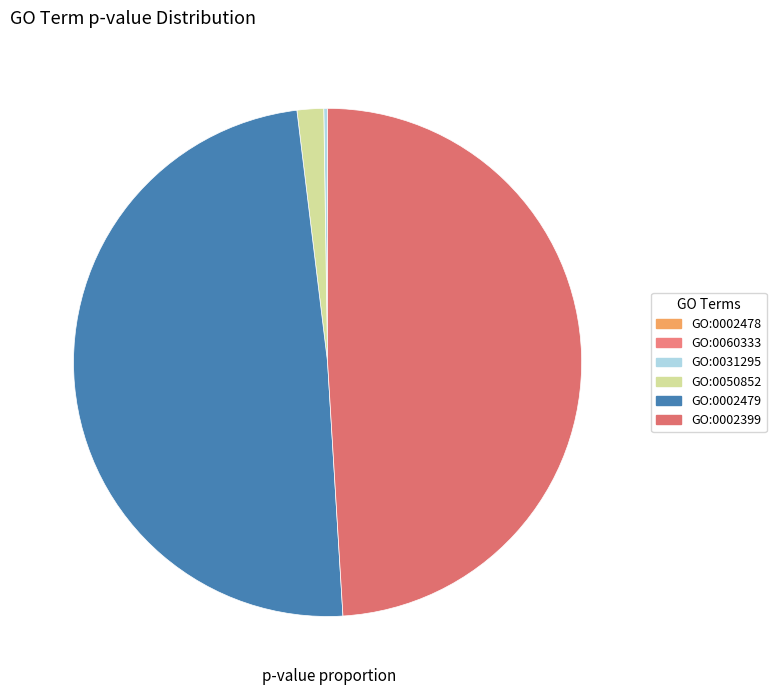

To the nearest percent, what is the difference between the GO:0031295 and GO:0002399 slice percentages?

49%